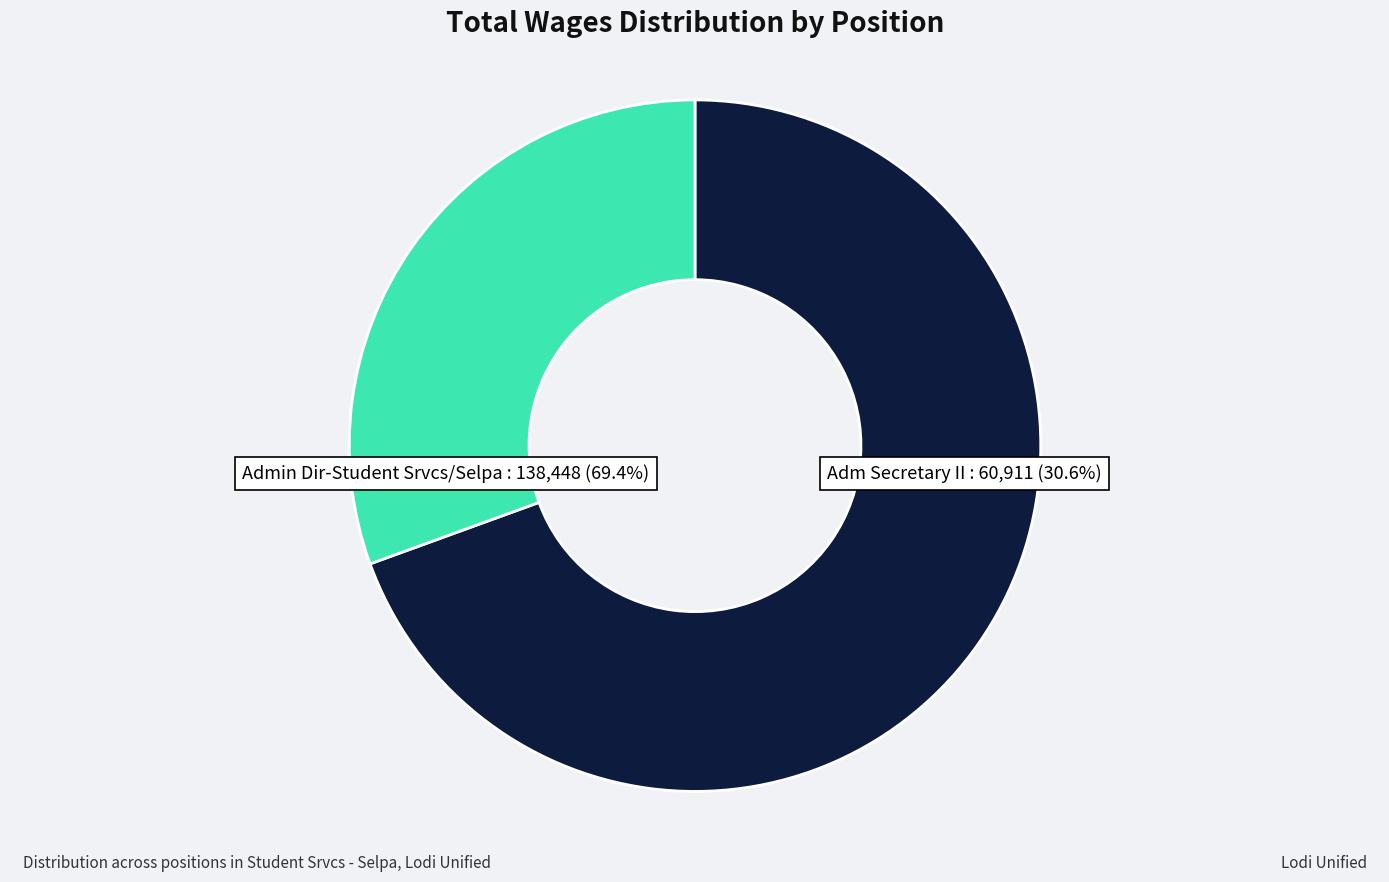

Between Adm Secretary II and Admin Dir-Student Srvcs/Selpa, which is larger?

Admin Dir-Student Srvcs/Selpa